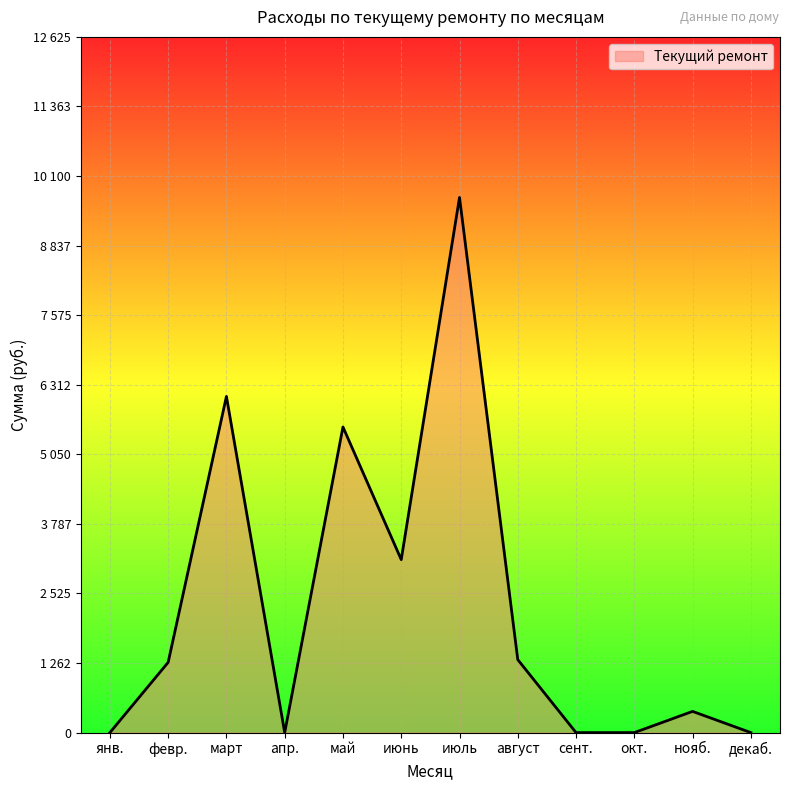

Is this an area chart (filled region under the line)?

Yes